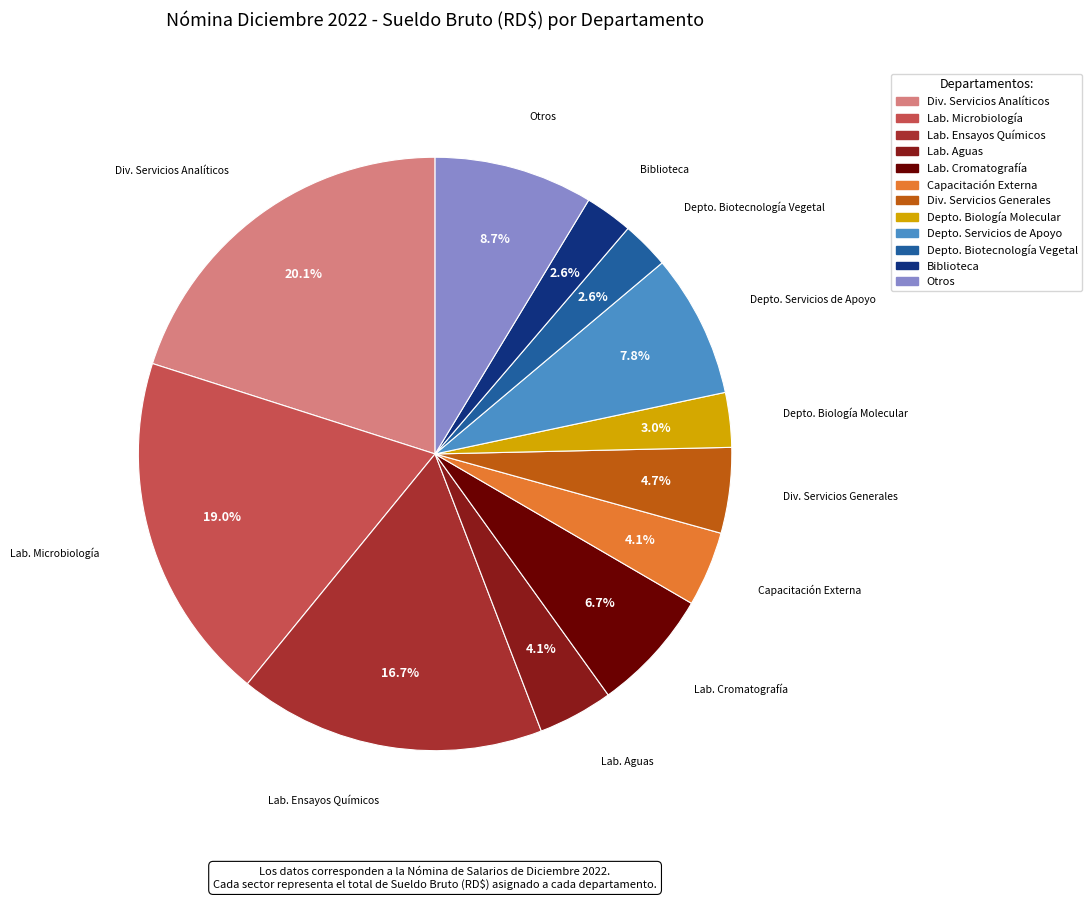

To the nearest percent, what is the difference between the largest and smallest slice percentages?

17%